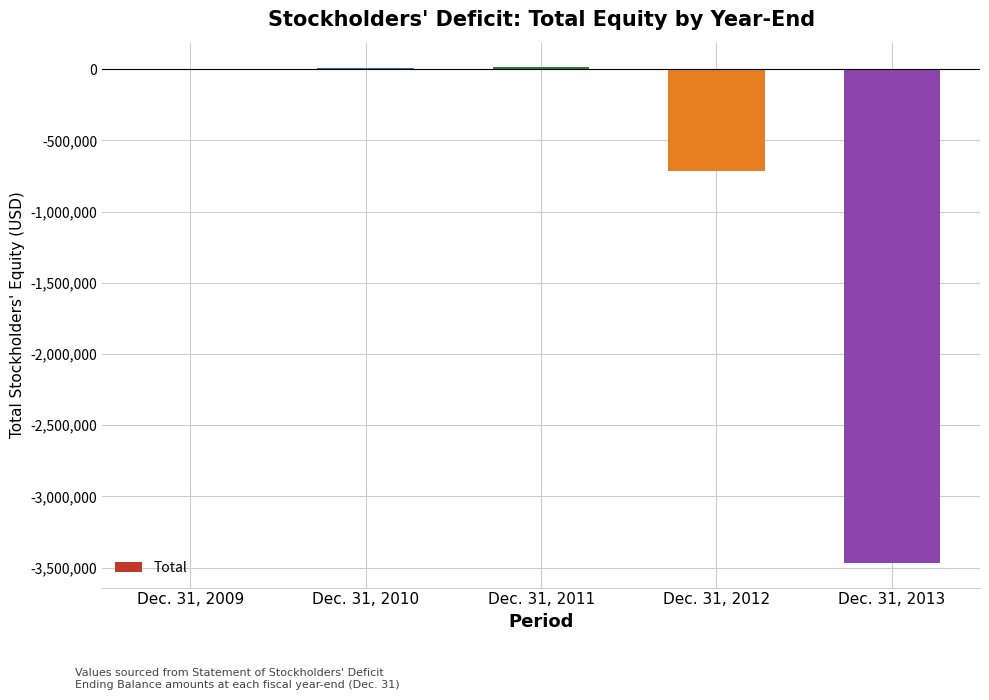

Where is the data nearest to the value -1726663?

Dec. 31, 2012